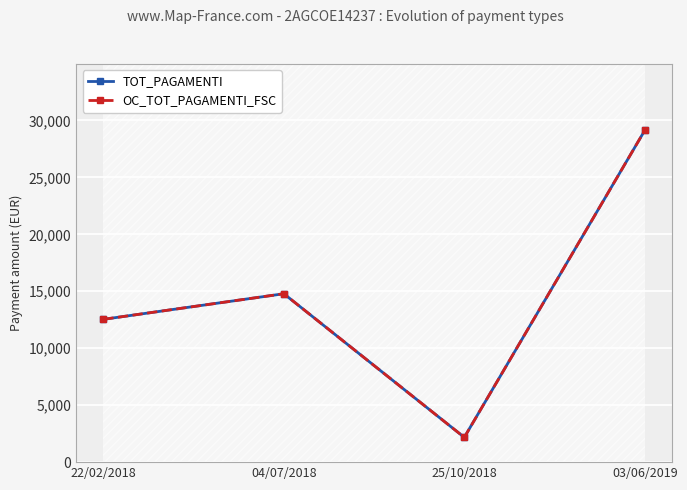

Reading right to left, list all the values displayed in this chart.

TOT_PAGAMENTI: 03/06/2019=29129.5	25/10/2018=2176.0	04/07/2018=14785.3	22/02/2018=12538.0
OC_TOT_PAGAMENTI_FSC: 03/06/2019=29129.5	25/10/2018=2176.0	04/07/2018=14785.3	22/02/2018=12538.0